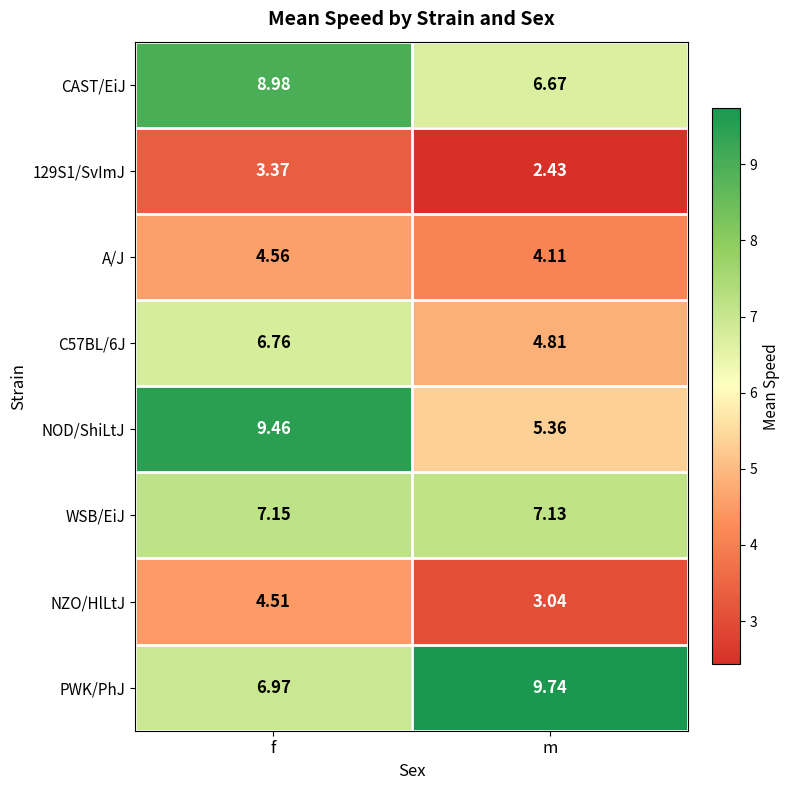

What is the total value across all series at m?

43.3